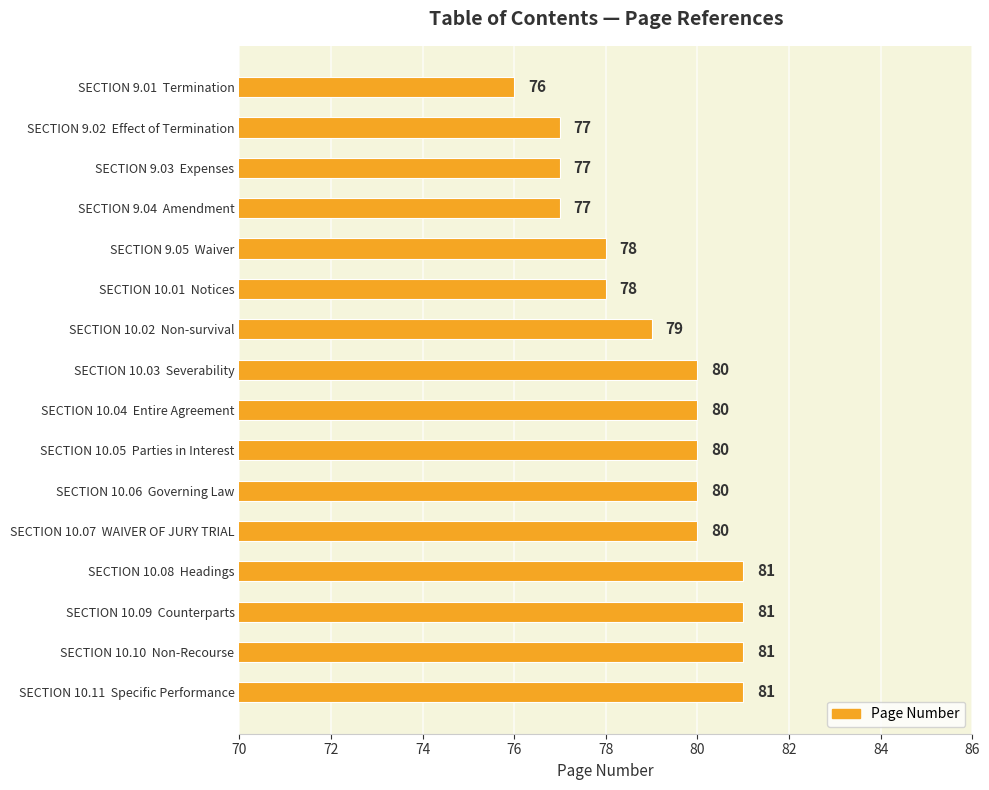

How many values are between 78 and 81?

12